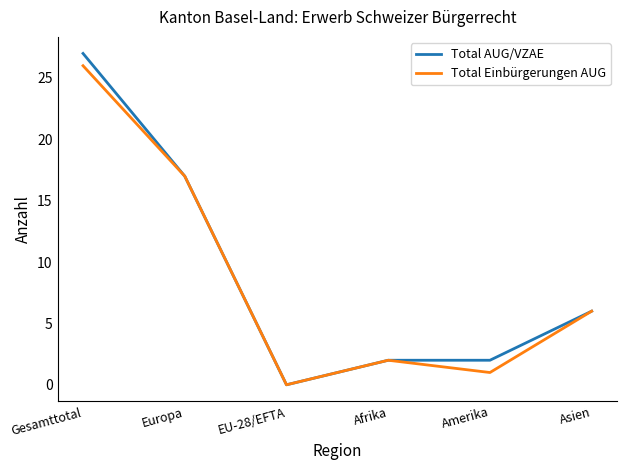

Which series has the largest total across all categories?

Total AUG/VZAE